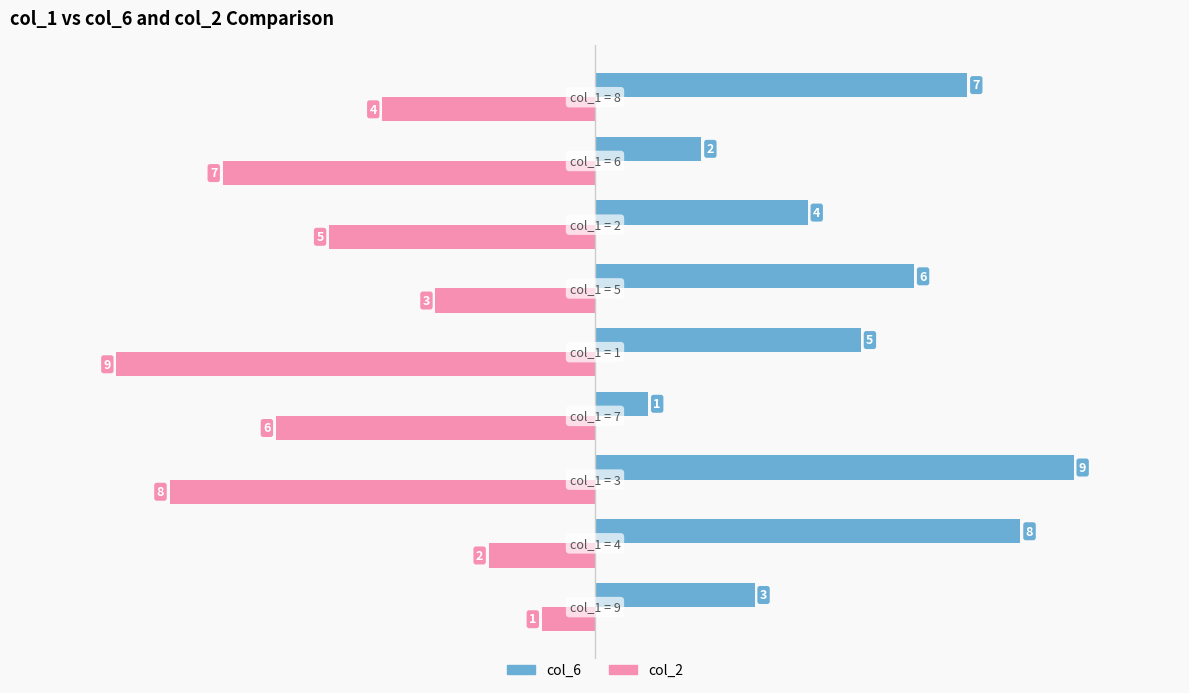

Which series has the largest total across all categories?

col_6